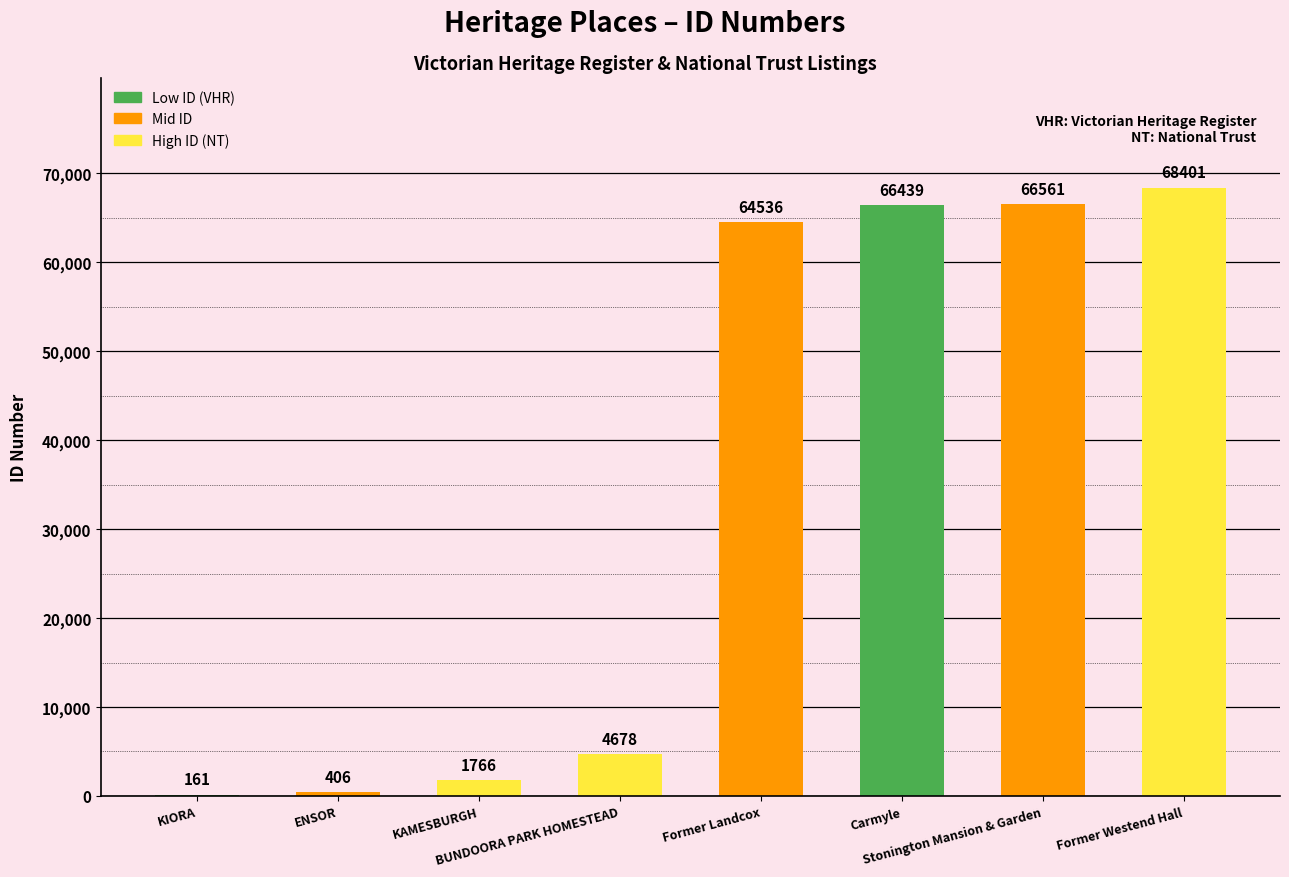

Are the bars horizontal?

No